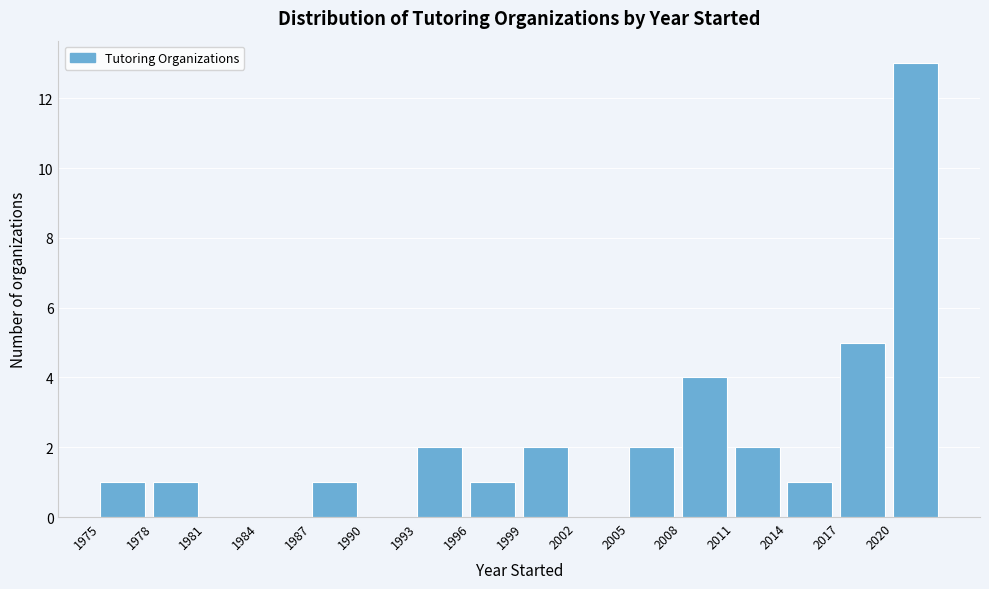

Which range on the x-axis has the tallest bar?

2020 to 2023